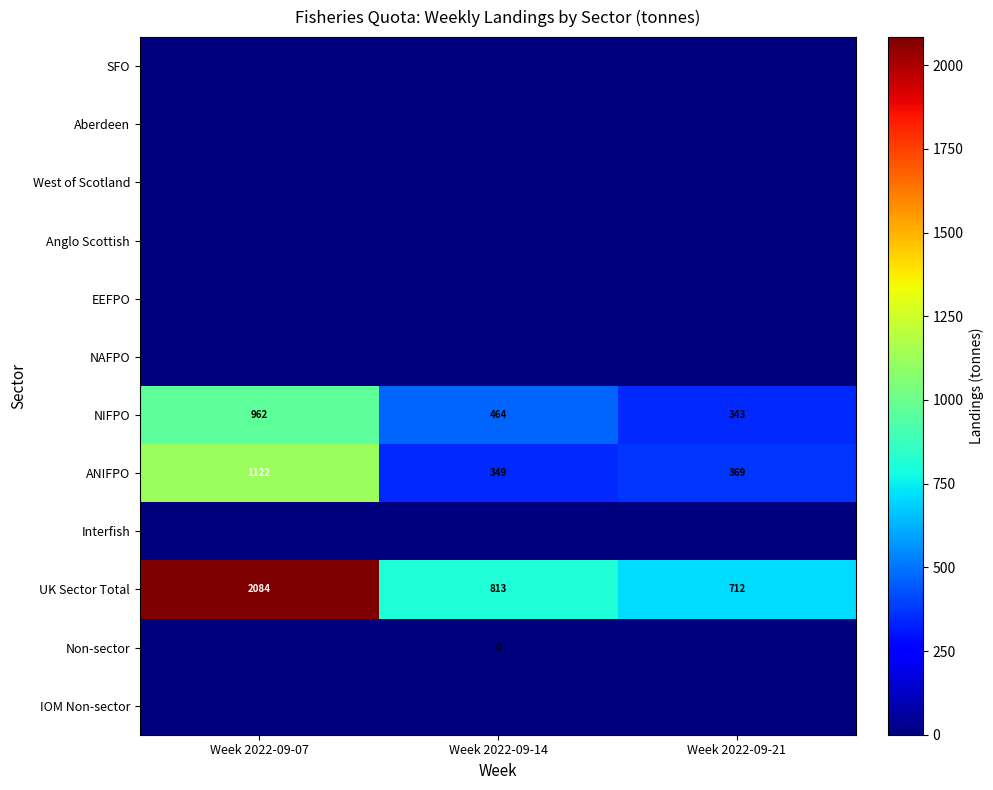

True or false: ANIFPO has a value of 1122 at Week 2022-09-07.

True